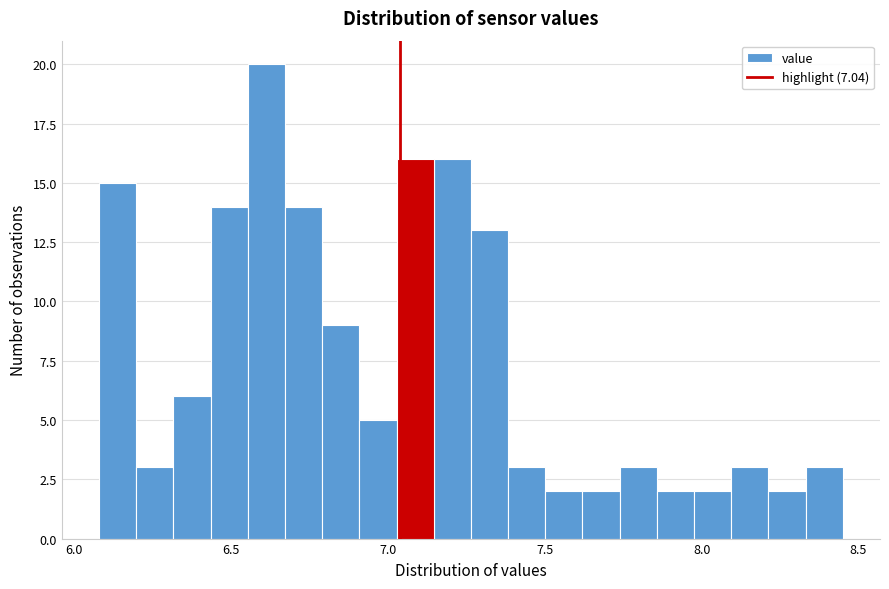

Around what value on the x-axis is the tallest bar? Give the approximate position of its centre, as read against the axis.

6.60